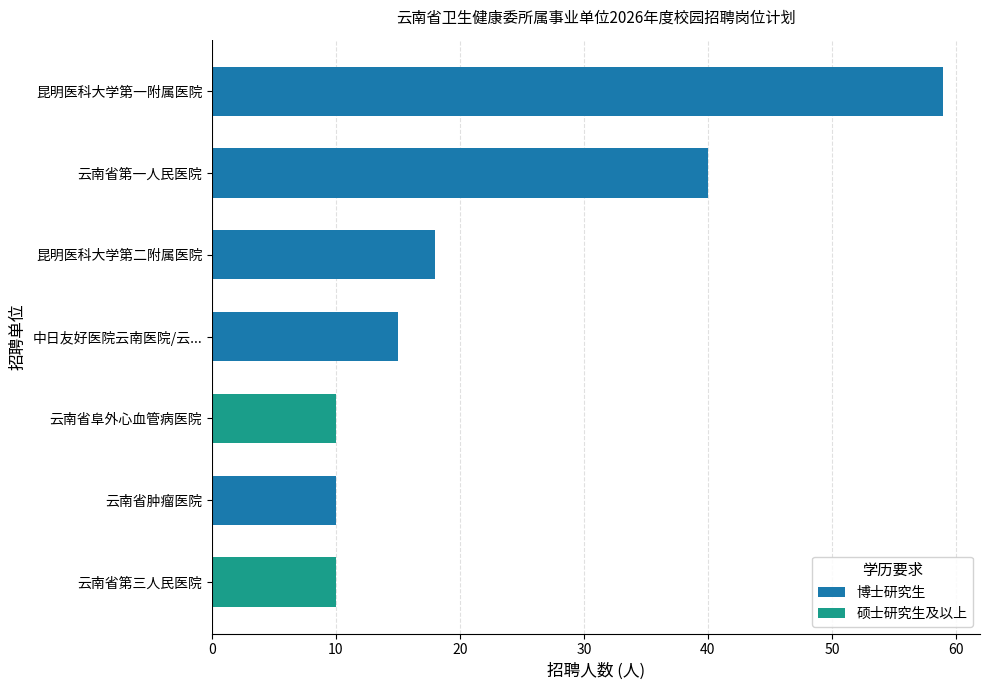

Where is the data nearest to the value 34?

云南省第一人民医院